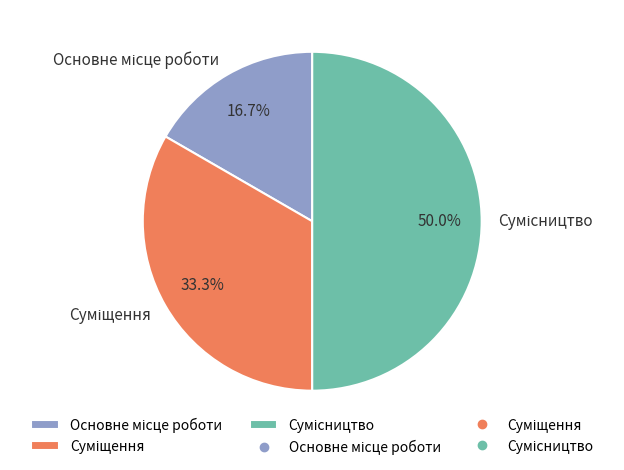

Which slice is the largest?

Сумісництво